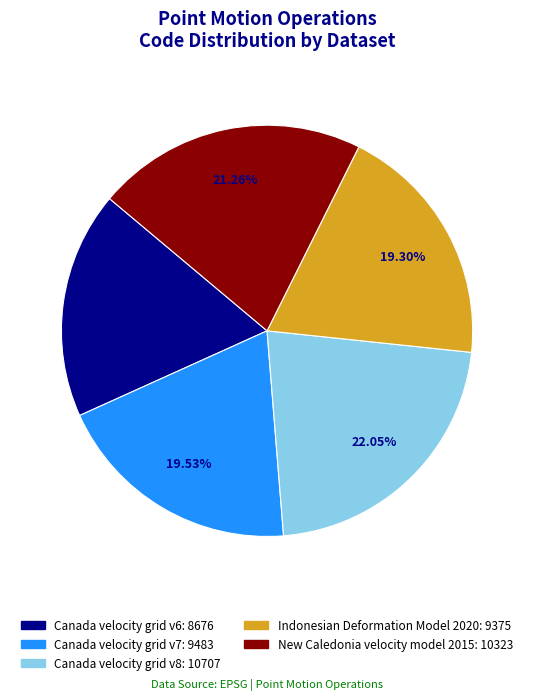

Is there a majority slice in this chart?

No